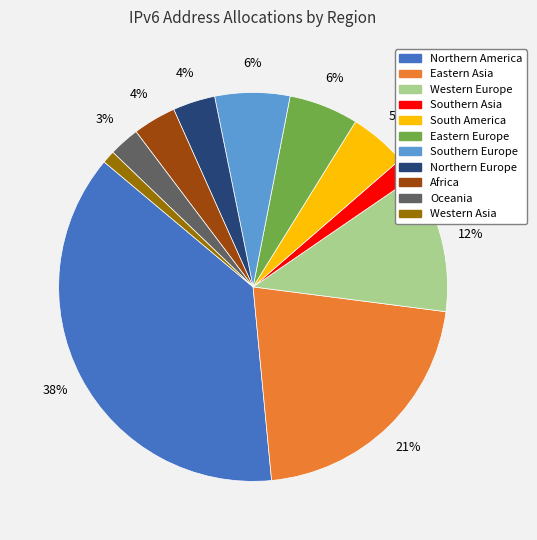

Is the sum of Western Europe and Southern Europe greater than half?

No